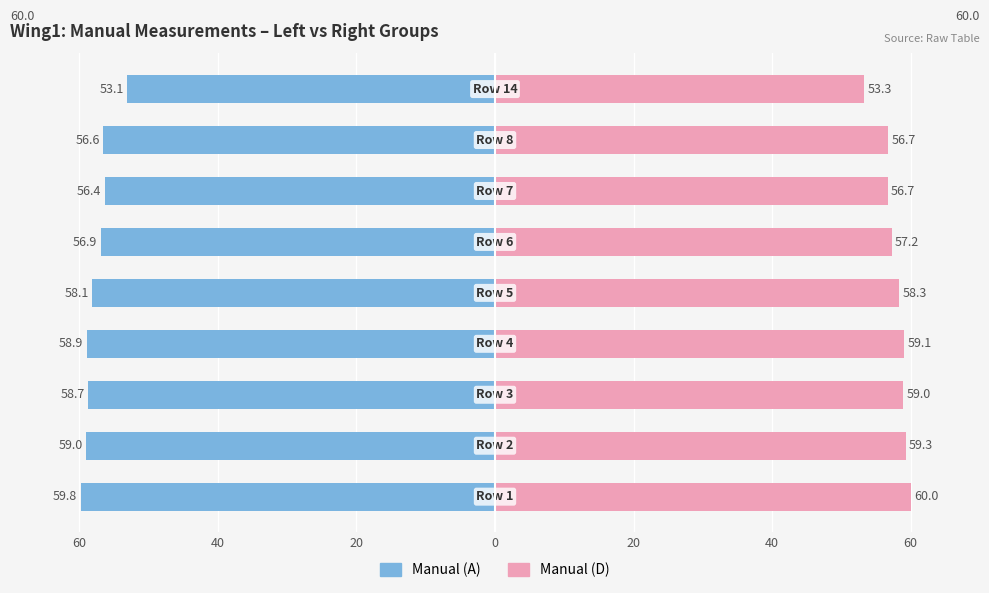

What is the difference between the maximum and minimum values in the Manual (A) series?

6.7